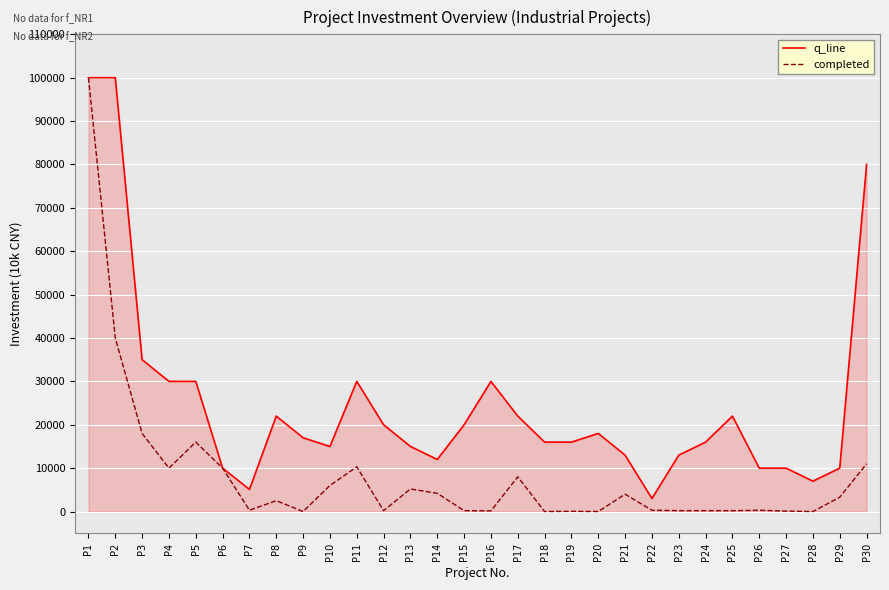

What are all the series names shown in the legend?

q_line, completed